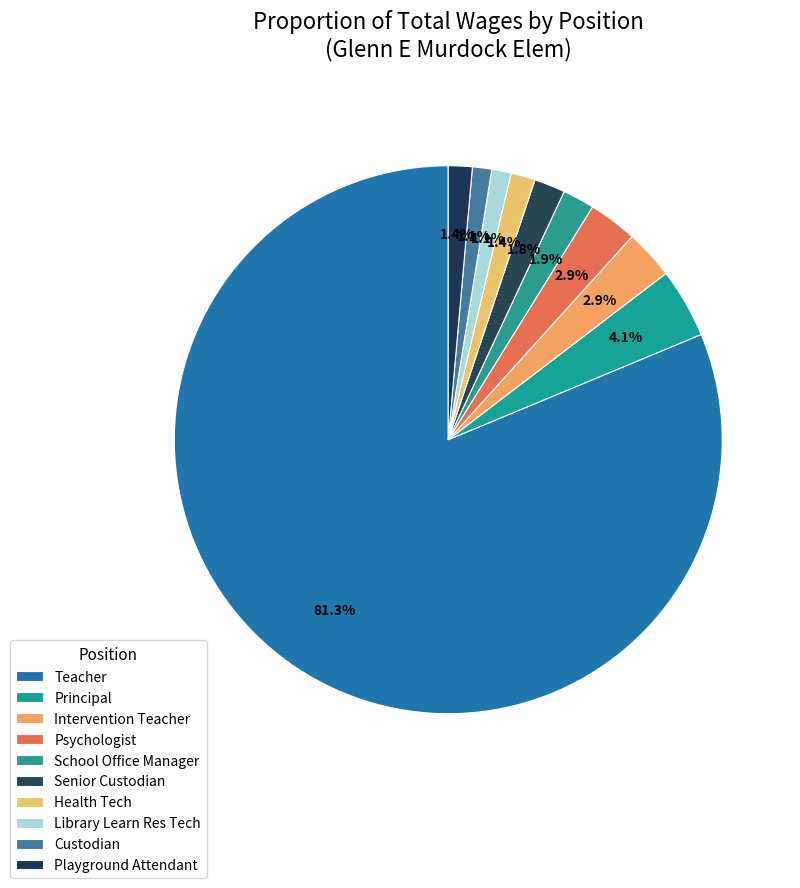

How many slices are in this pie chart?

10